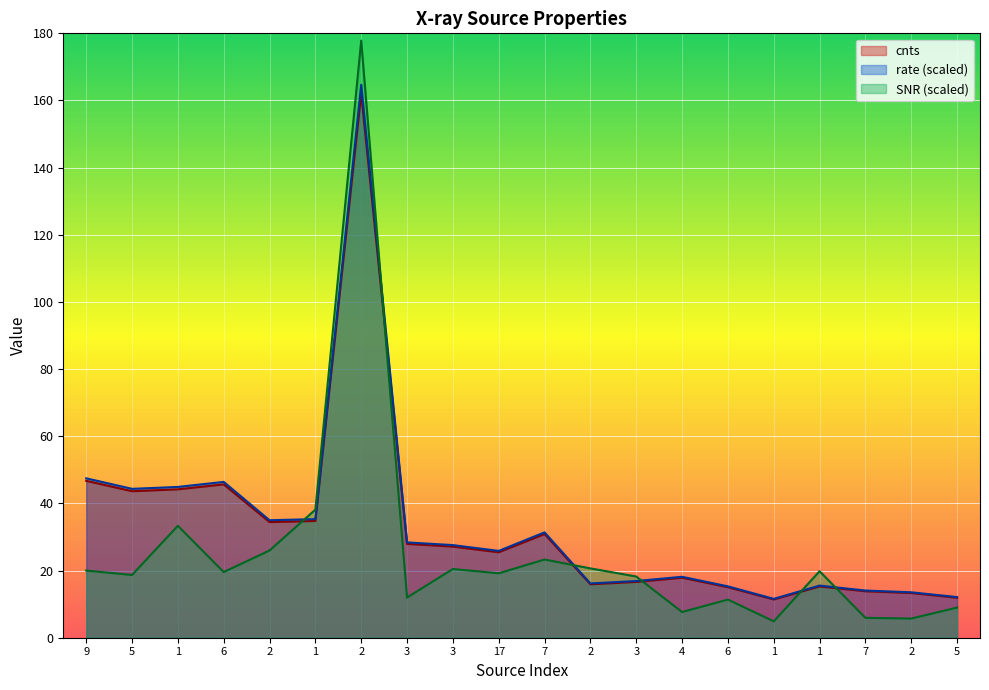

Reading left to right, list all the values displayed in this chart.

cnts: 9=46.7	5=43.6	1=44.2	6=45.7	2=34.4	1=34.8	2=162.1	3=27.9	3=27.1	17=25.4	7=30.9	2=15.9	3=16.6	4=17.9	6=15.1	1=11.4	1=15.3	7=13.8	2=13.3	5=11.9
rate: 9=47.5	5=44.3	1=44.9	6=46.4	2=35.0	1=35.3	2=164.7	3=28.4	3=27.6	17=25.9	7=31.4	2=16.2	3=16.9	4=18.1	6=15.3	1=11.6	1=15.5	7=14.1	2=13.5	5=12.1
SNR: 9=20.0	5=18.7	1=33.3	6=19.6	2=26.0	1=38.1	2=177.8	3=12.0	3=20.5	17=19.2	7=23.3	2=20.6	3=18.2	4=7.7	6=11.4	1=4.9	1=19.8	7=5.9	2=5.7	5=9.0